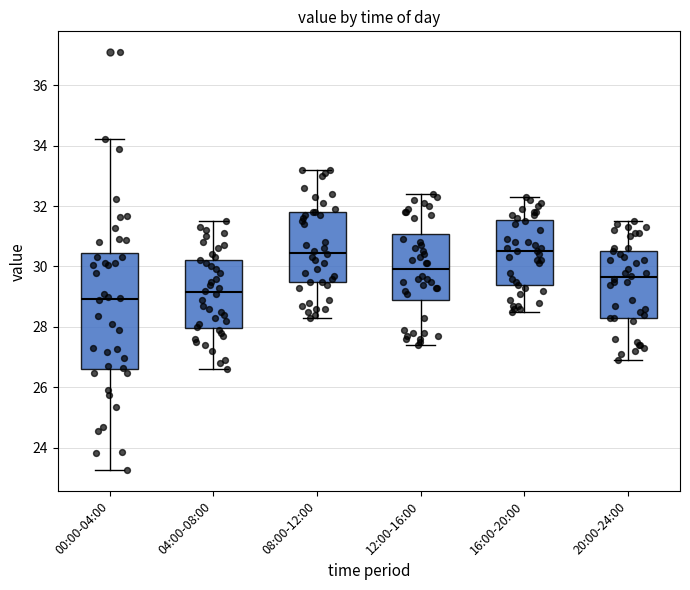

Which box is the tallest, from its lower edge to its upper edge?

00:00-04:00